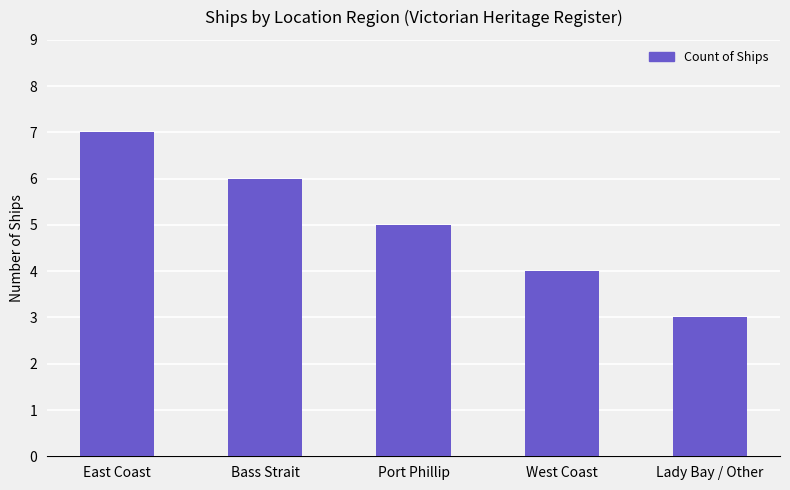

How many values are below 5?

2